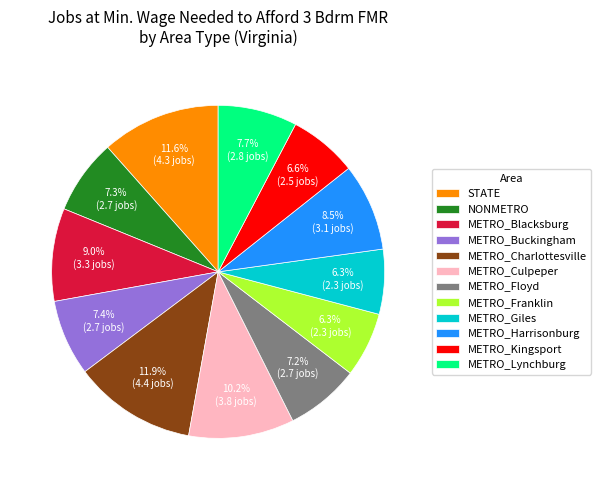

The METRO_Floyd slice represents 16% of the pie. True or false?

False